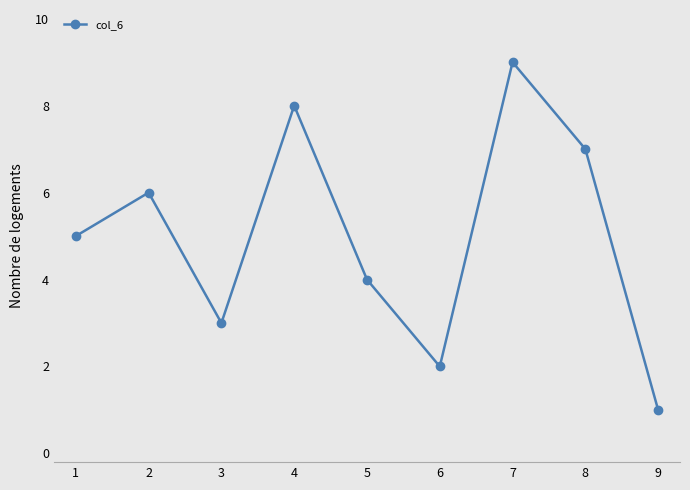

How many data points are less than 5?

4